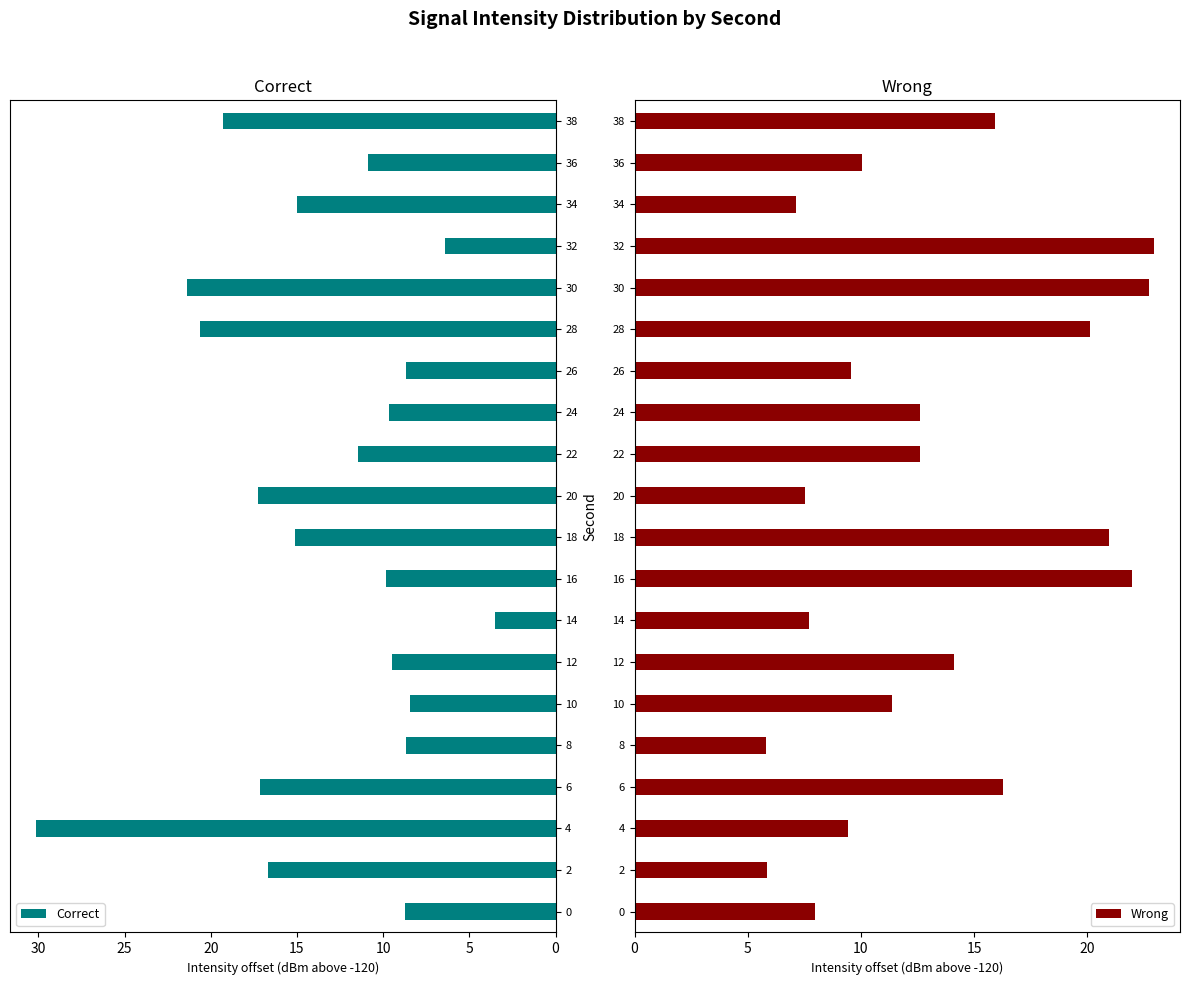

At which label does Correct reach its peak?

4